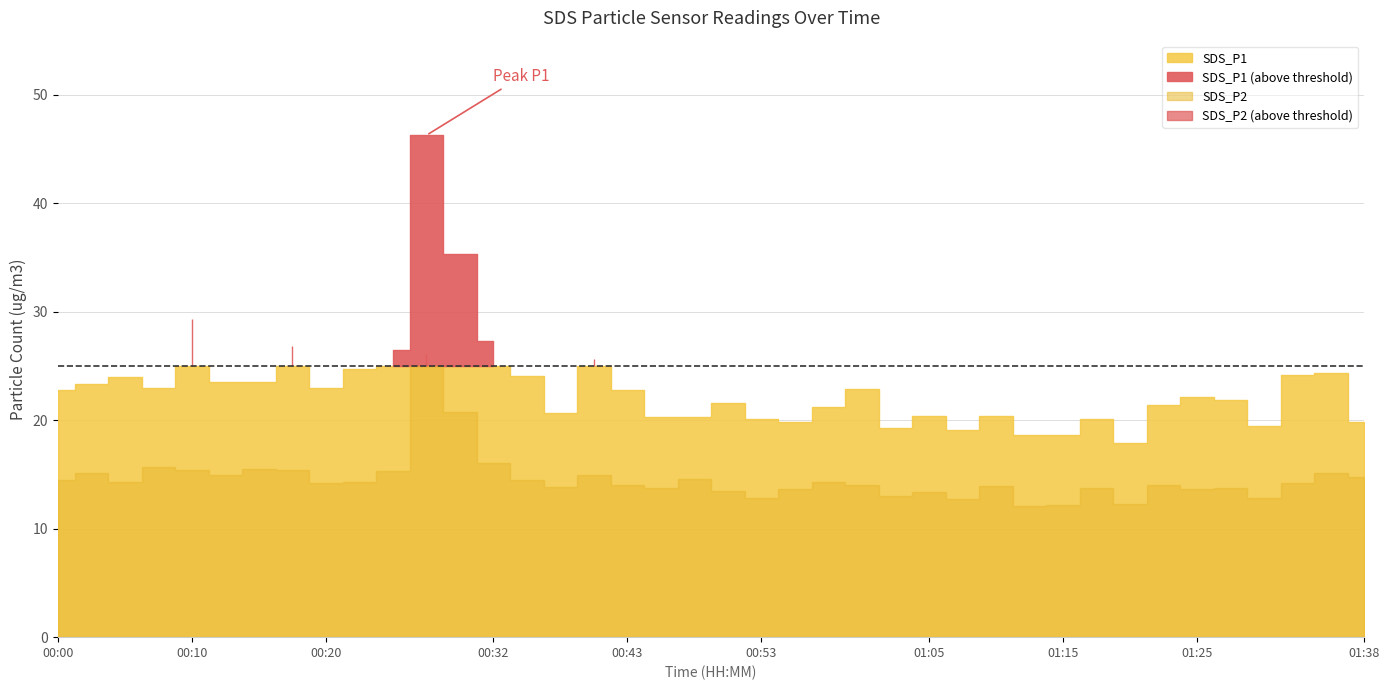

Rank the series at 00:37 from highest to lowest value.

SDS_P1, SDS_P2